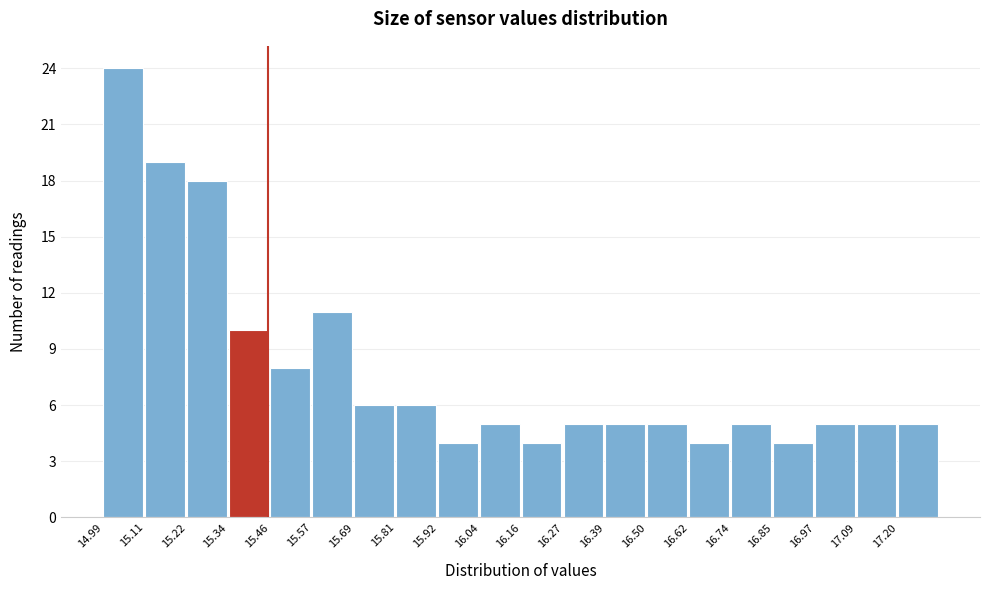

Reading left to right, list every bar in this chart as the range it spans on the x-axis followed by its height. Neither the bar edges nor the heights are printed on the chart, so give them approximately, as read against the axes.

15.00 to 15.10: 24
15.10 to 15.22: 19
15.22 to 15.34: 18
15.34 to 15.46: 10
15.46 to 15.58: 8
15.58 to 15.68: 11
15.68 to 15.80: 6
15.80 to 15.92: 6
15.92 to 16.04: 4
16.04 to 16.16: 5
16.16 to 16.28: 4
16.28 to 16.38: 5
16.38 to 16.50: 5
16.50 to 16.62: 5
16.62 to 16.74: 4
16.74 to 16.86: 5
16.86 to 16.98: 4
16.98 to 17.08: 5
17.08 to 17.20: 5
17.20 to 17.32: 5